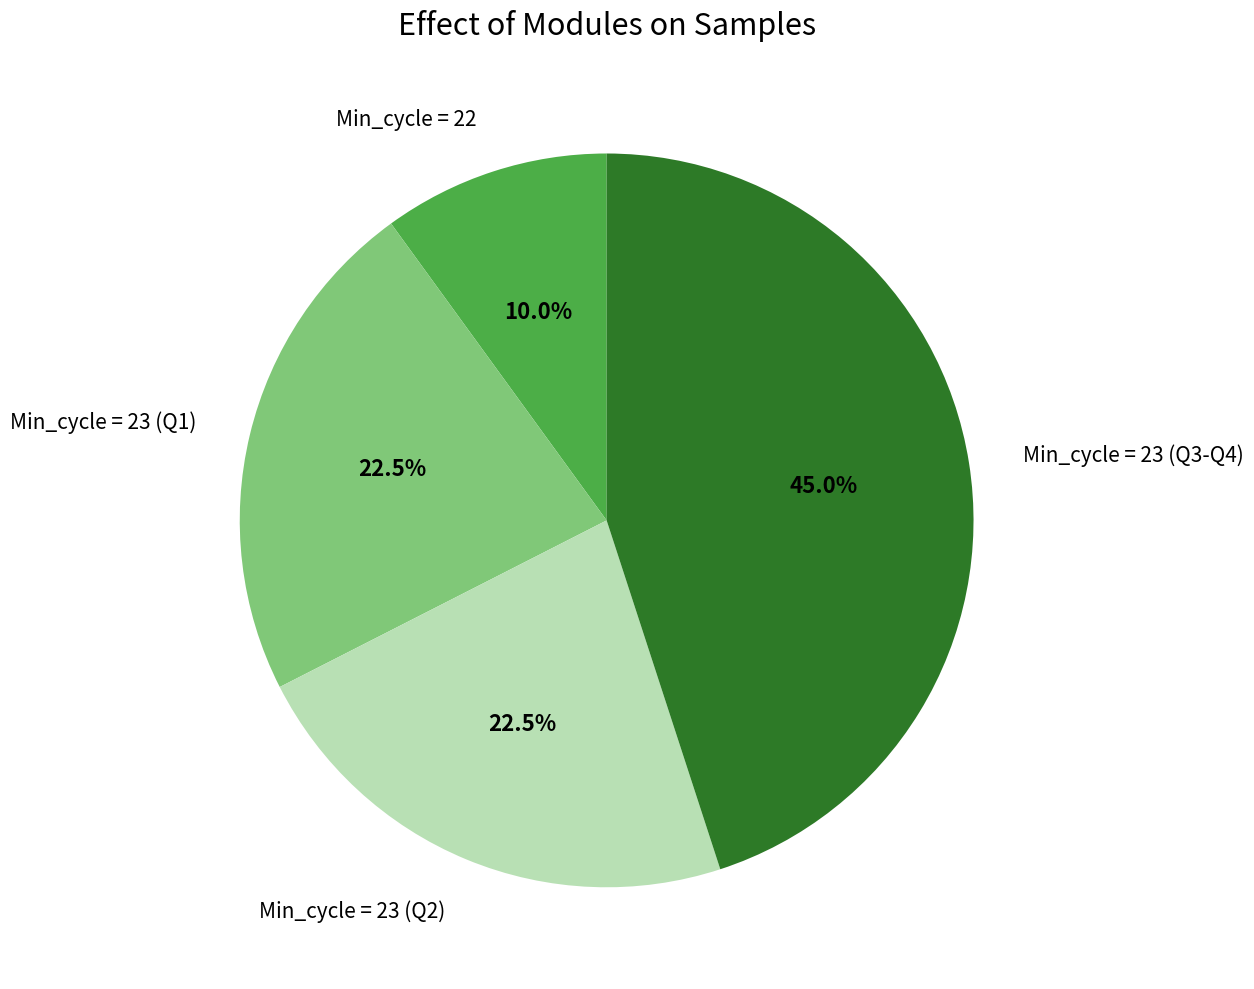

Is Min_cycle = 23 (Q1) the majority of the pie?

No